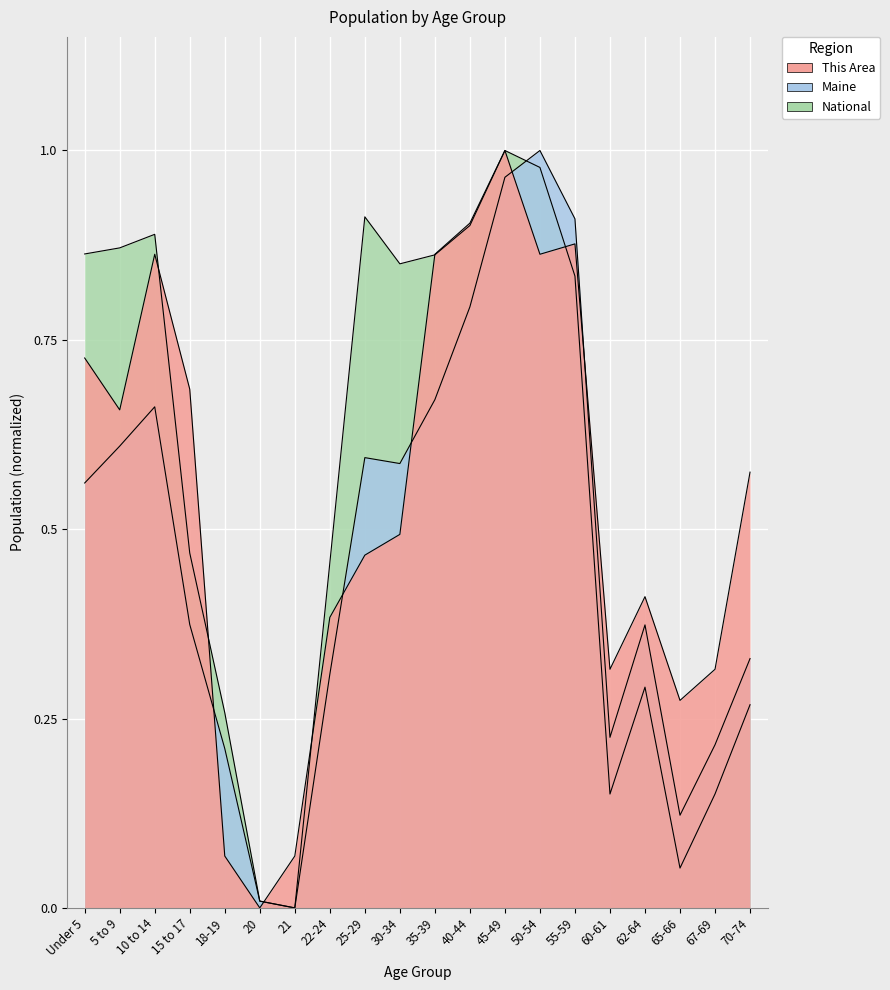

At how many categories does at least one series exceed 0?

20